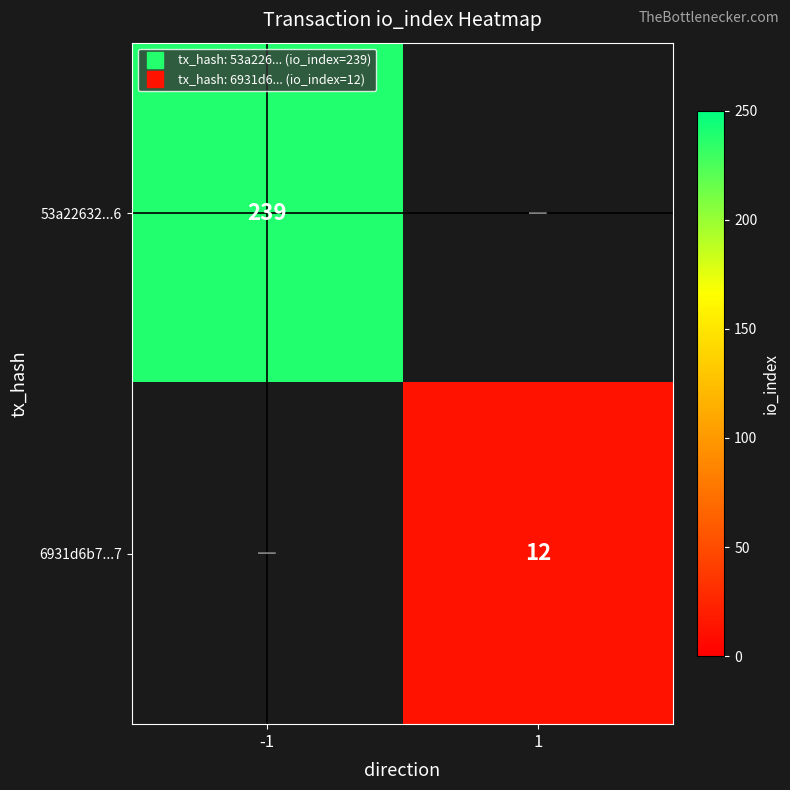

At which label does 6931d6b7...7 reach its peak?

-1